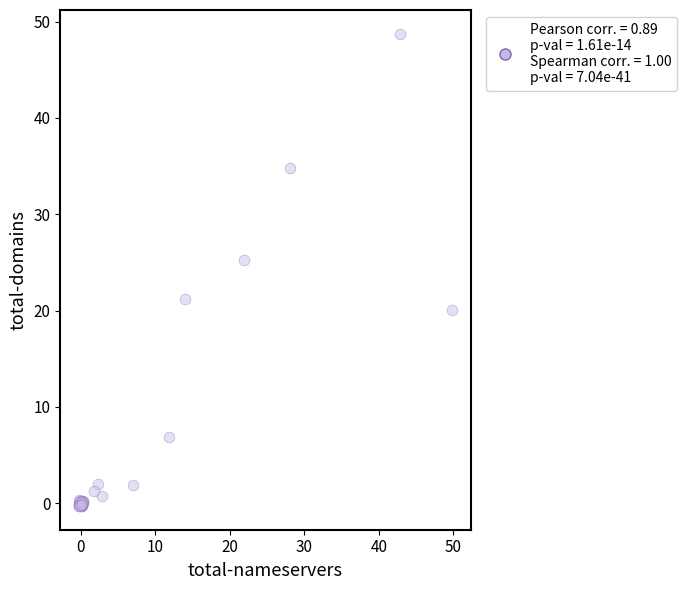

What Y value in the scatter plot is closest to 24?

25.2